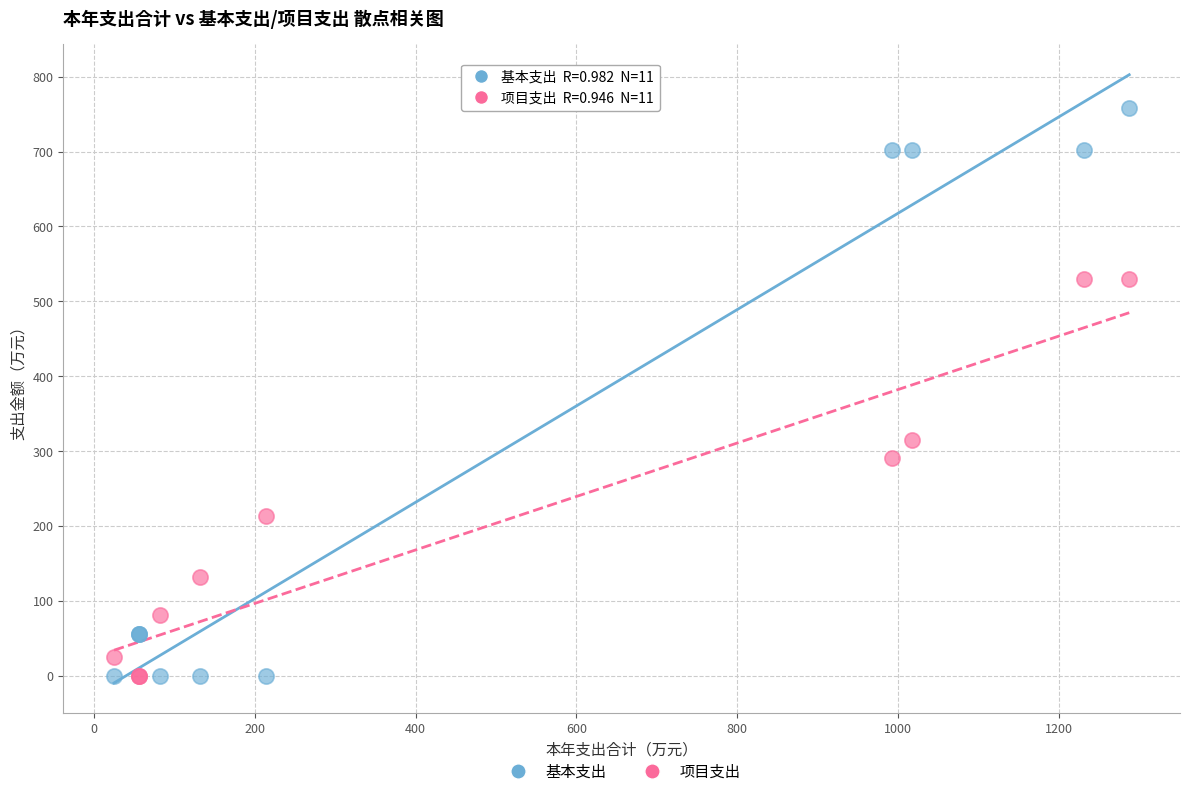

What is the X range (max minus min) for the scatter plot?

1262.7